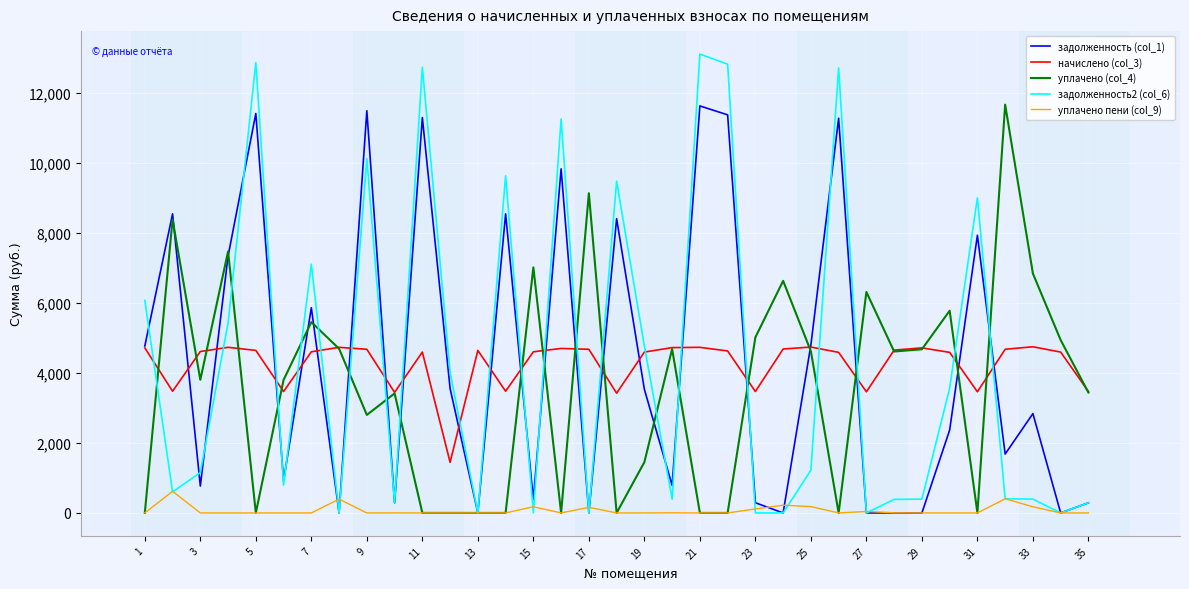

How many lines are shown in the chart?

5